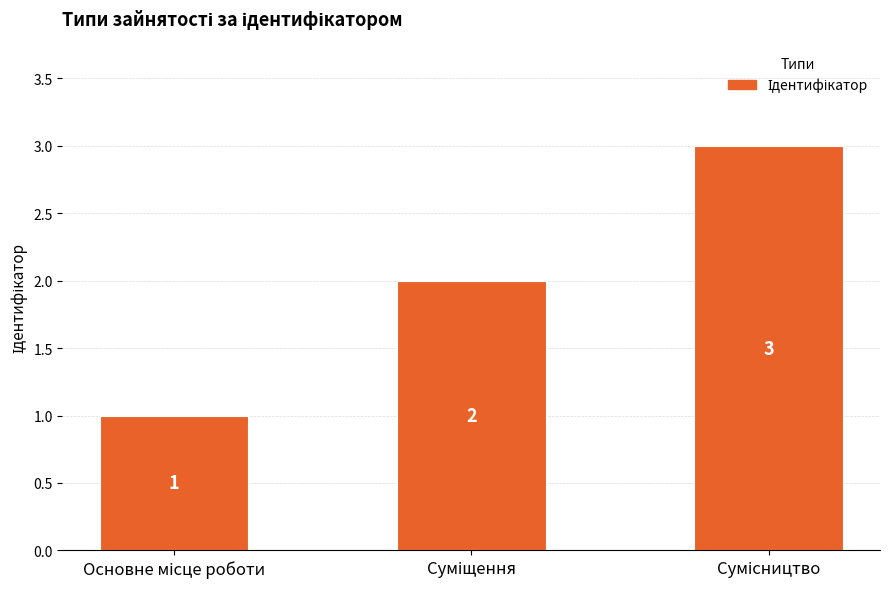

Count the values in the range 1 to 3.

3